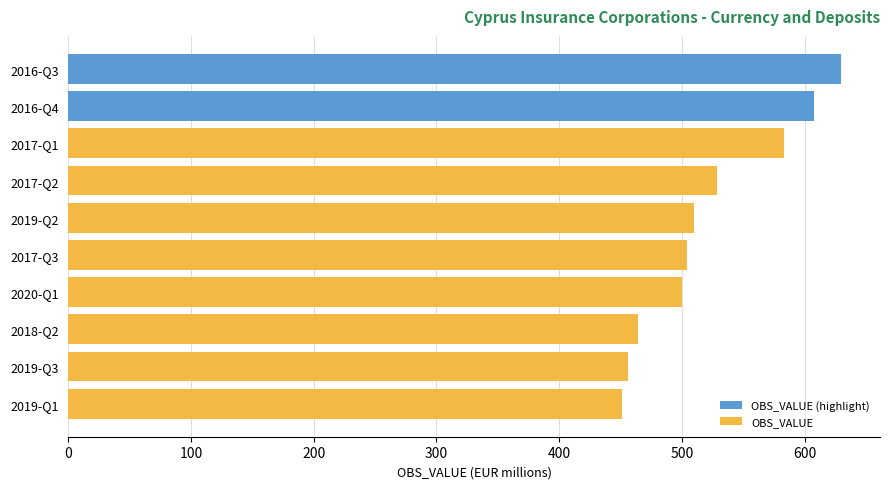

What is the difference between the maximum and minimum values in the OBS_VALUE (highlight) series?

22